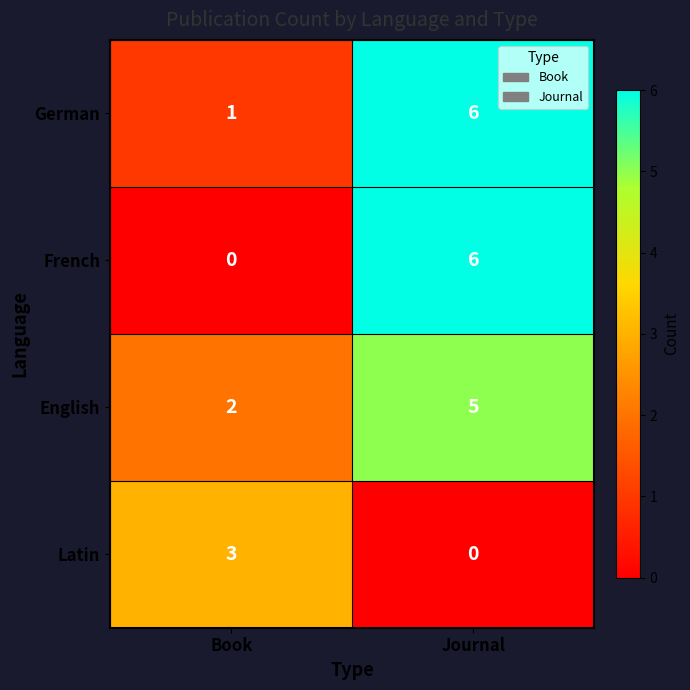

How many data points in French are less than 6?

1